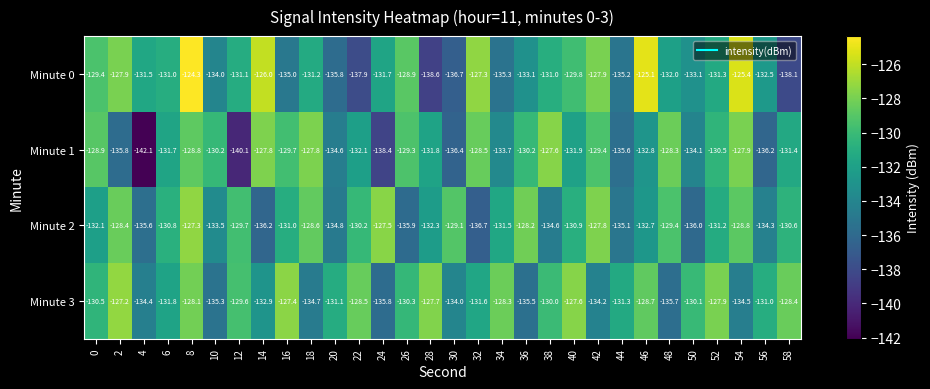

Where is Minute 3 nearest to the value -131?

56